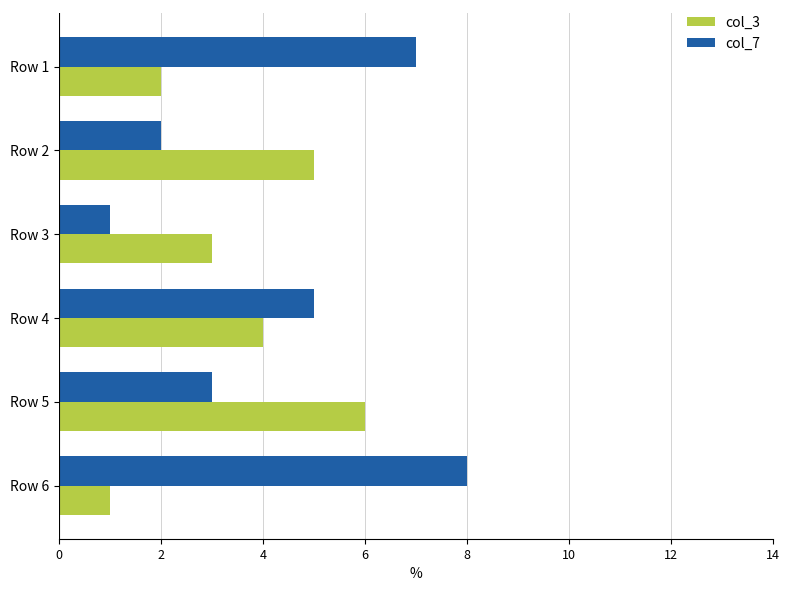

True or false: col_3 has a value of 3 at Row 1.

False